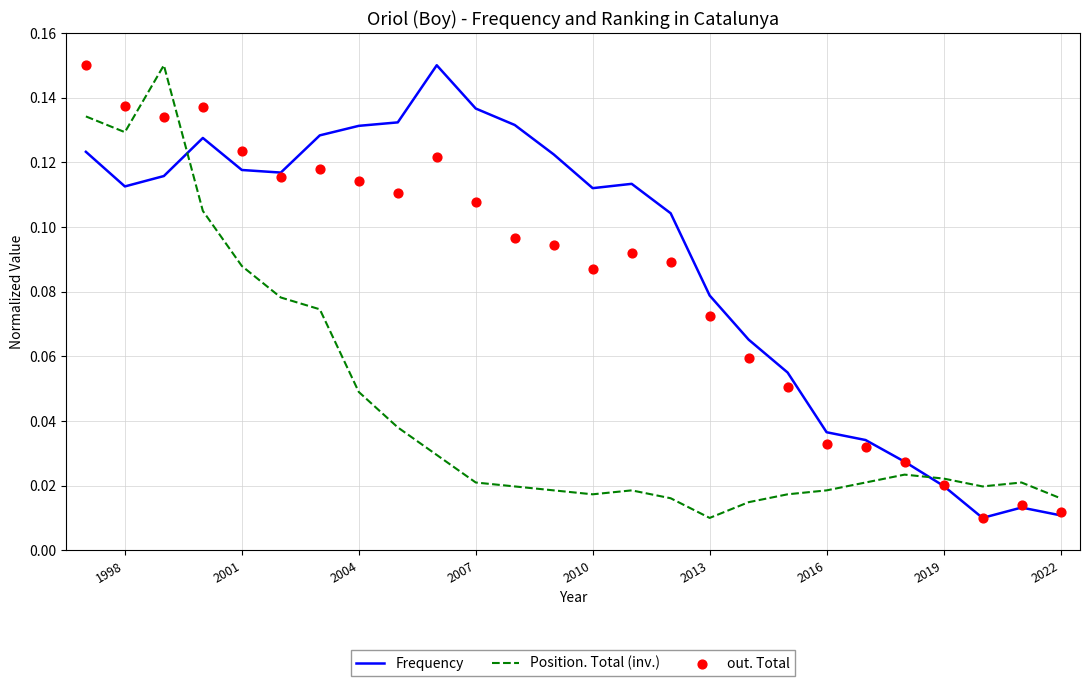

At how many categories does at least one series exceed 0?

26